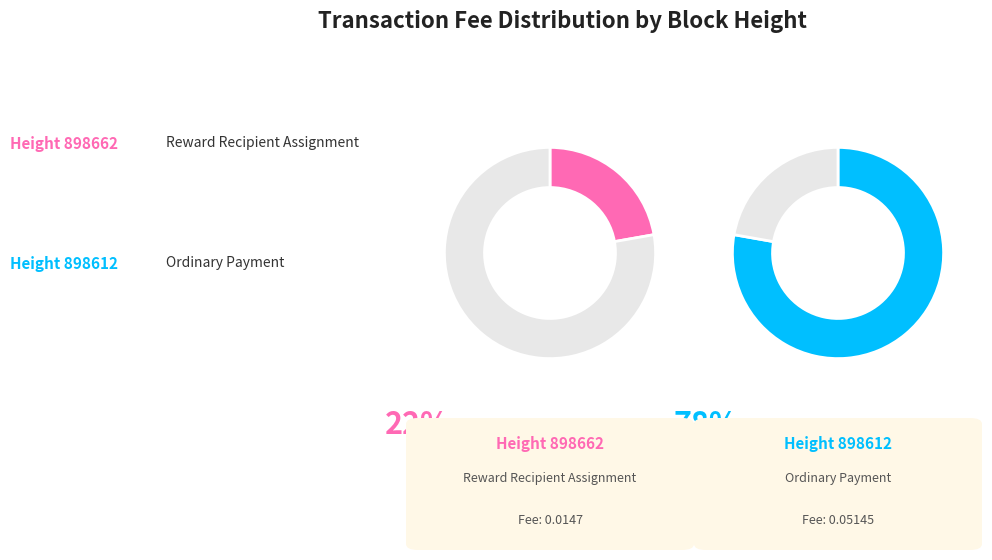

True or false: 898662 accounts for 1% of the total.

False